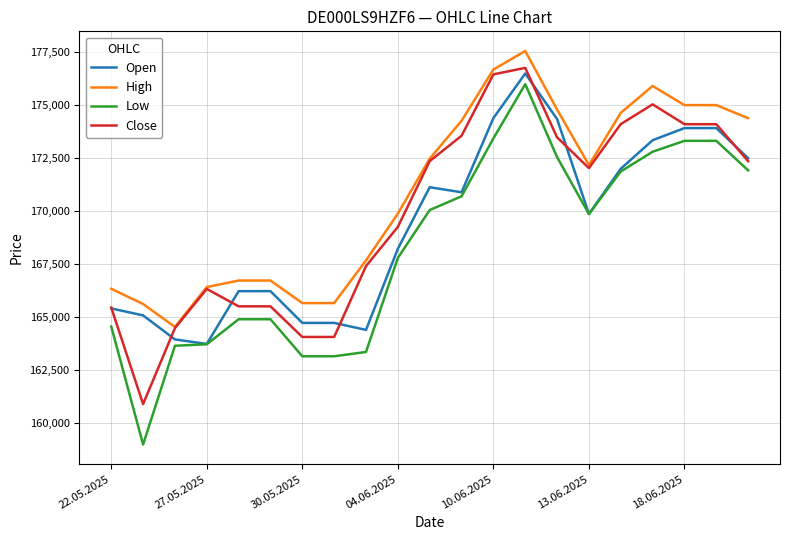

Rank the series by their average value, from lowest to highest.

Low, Open, Close, High